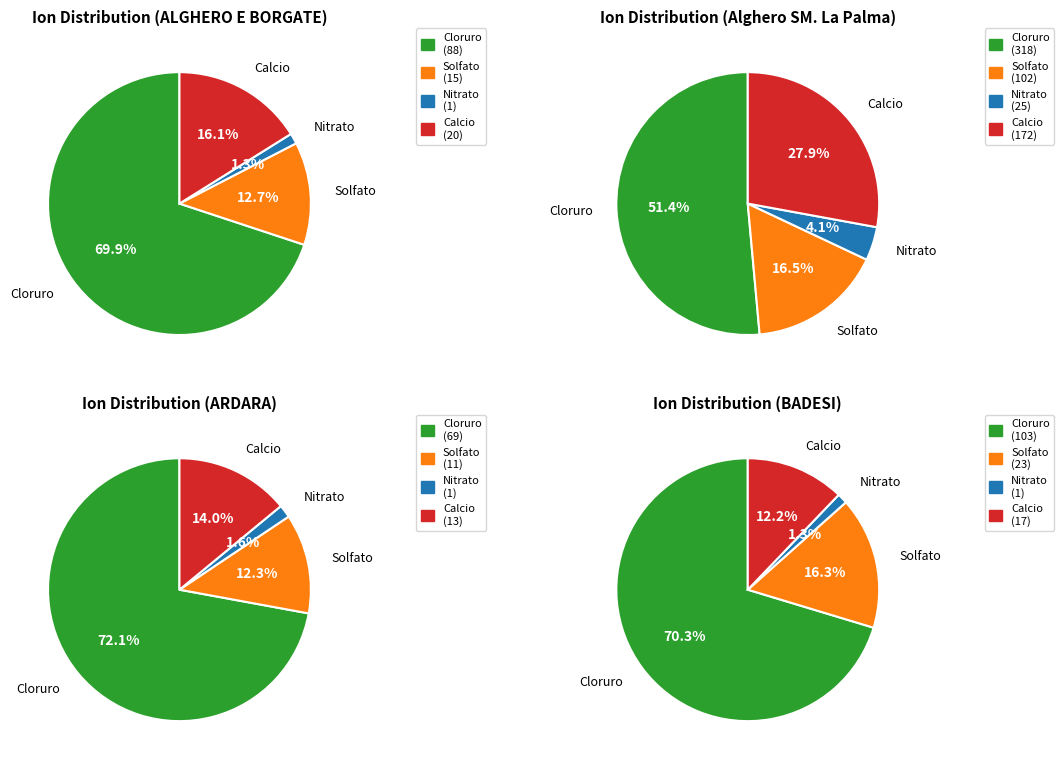

Is it true that BULZI is 19% of the pie?

False